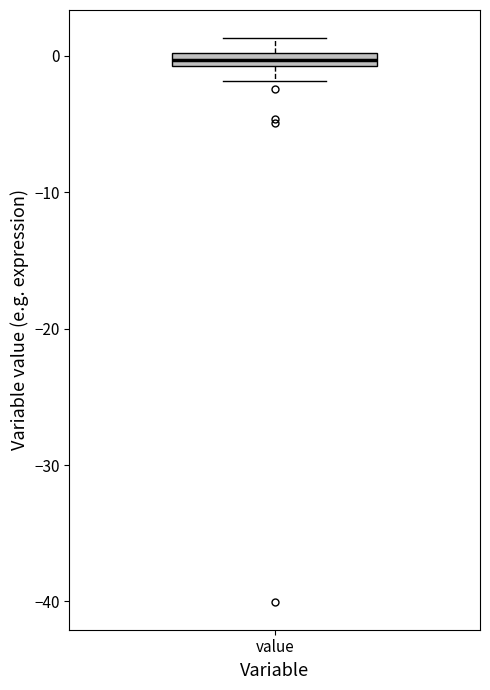

Where does the upper whisker of the box for value end on the y-axis? The values are not printed on the chart, so give them approximately, as read against the axis.

1